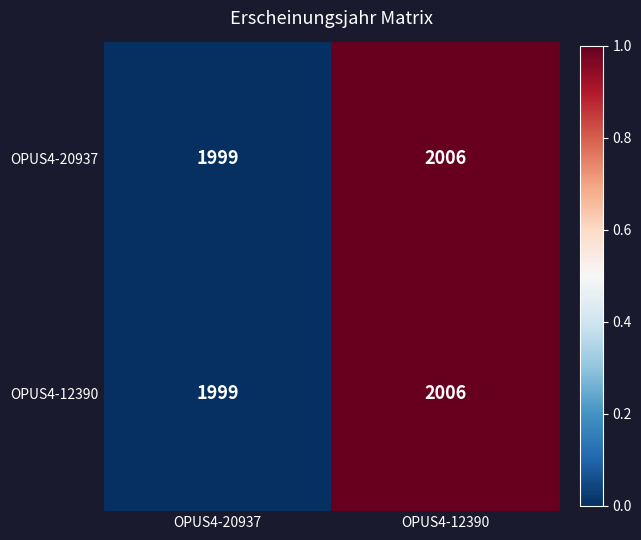

What is the sum of the OPUS4-20937 values at OPUS4-12390 and OPUS4-20937?

4005